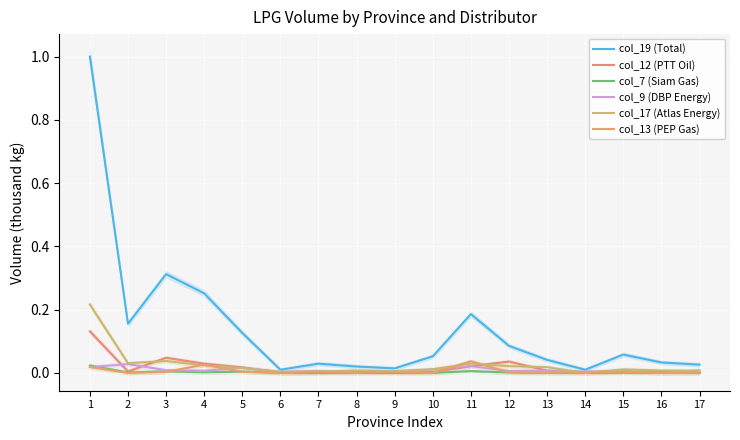

Does the chart display data point markers on the line(s)?

No